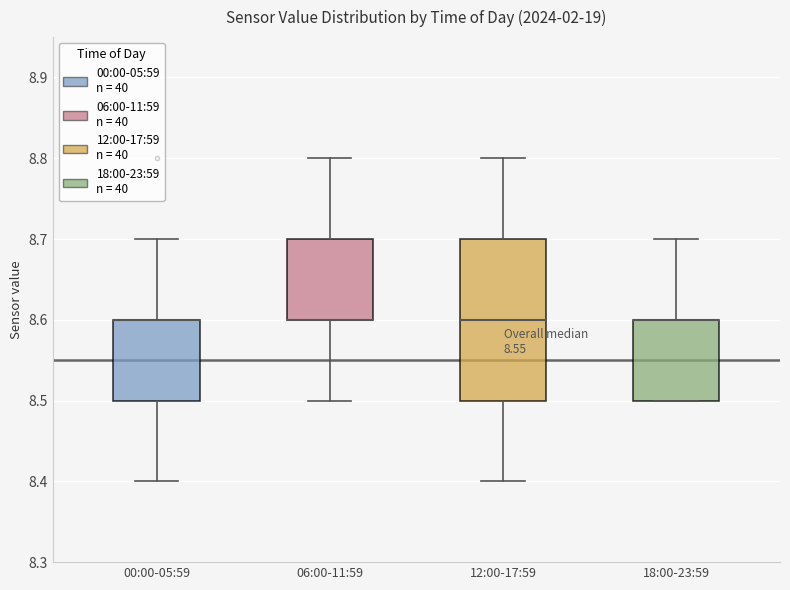

Reading left to right, transcribe this box plot: for each box, give where its median line is, the range the box spans, and where its two whiskers end, as read against the y-axis. The values are not printed on the chart, so give them approximately, as read against the axis.

00:00-05:59: median 8.6 (drawn on the box's upper edge), box 8.5 to 8.6, whiskers 8.4 to 8.7
06:00-11:59: median 8.6 (drawn on the box's lower edge), box 8.6 to 8.7, whiskers 8.5 to 8.8
12:00-17:59: median 8.6, box 8.5 to 8.7, whiskers 8.4 to 8.8
18:00-23:59: median 8.6 (drawn on the box's upper edge), box 8.5 to 8.6, whiskers 8.5 to 8.7